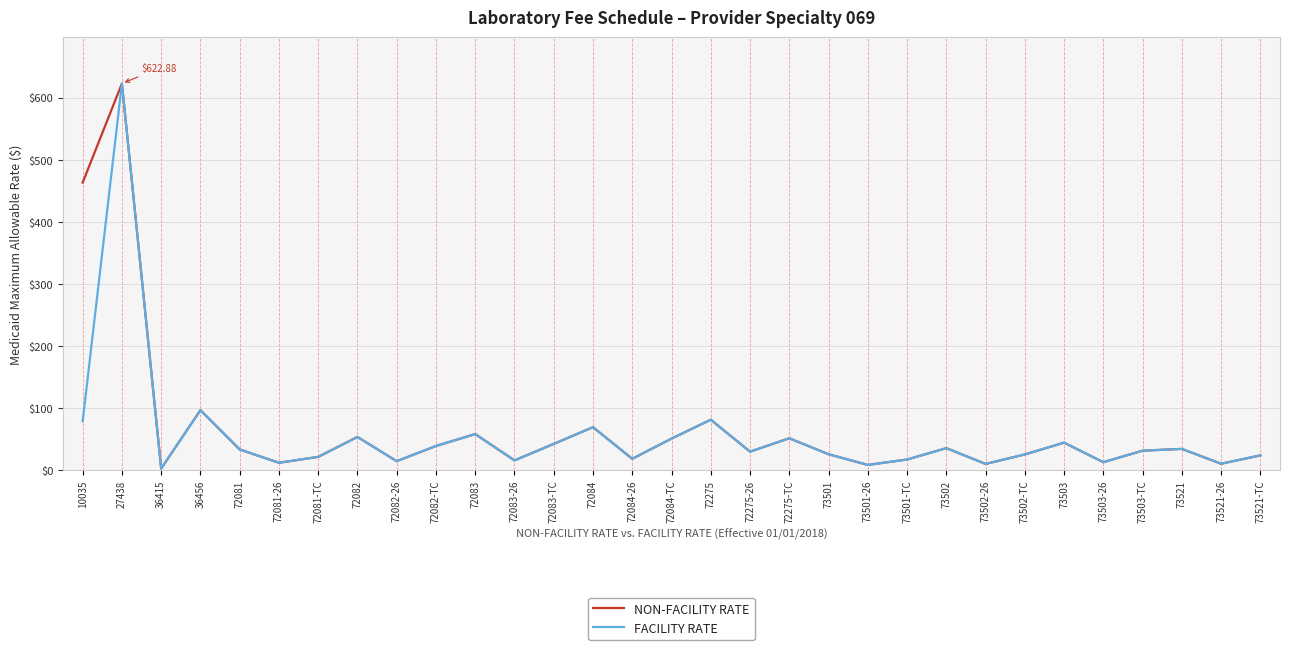

What are all the series names shown in the legend?

NON-FACILITY RATE, FACILITY RATE